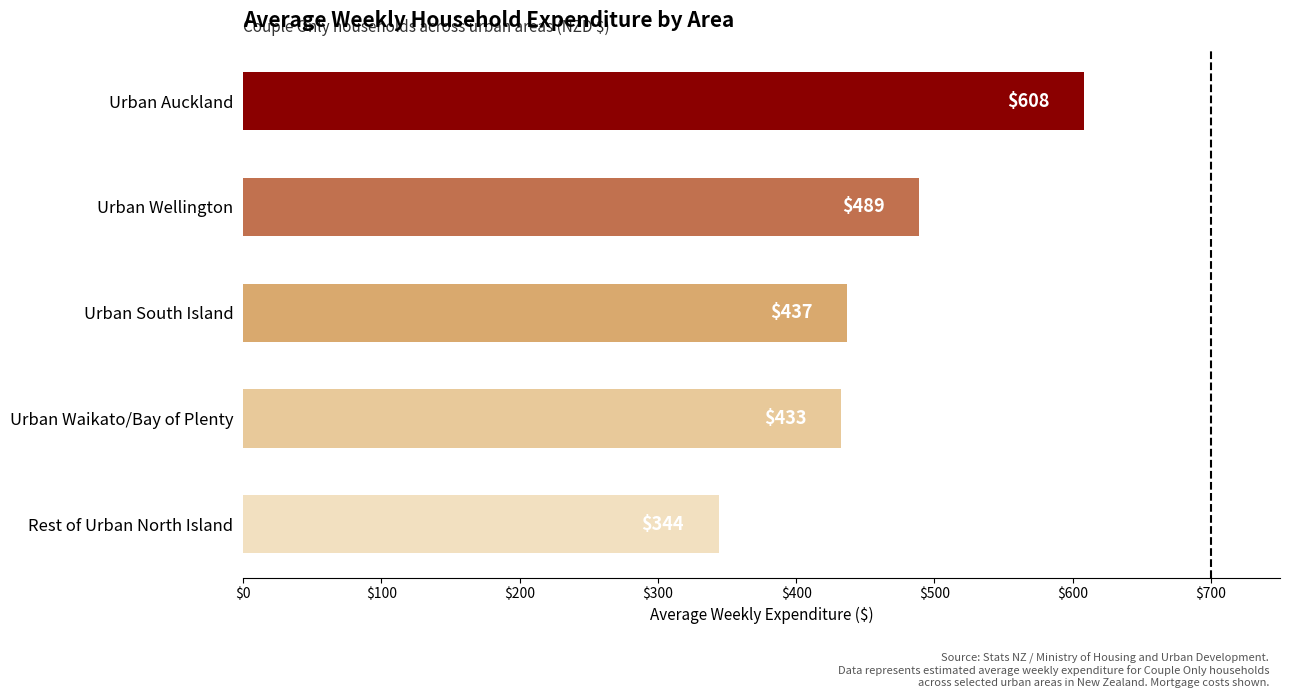

What is the difference between the second highest and second lowest values?

56.4